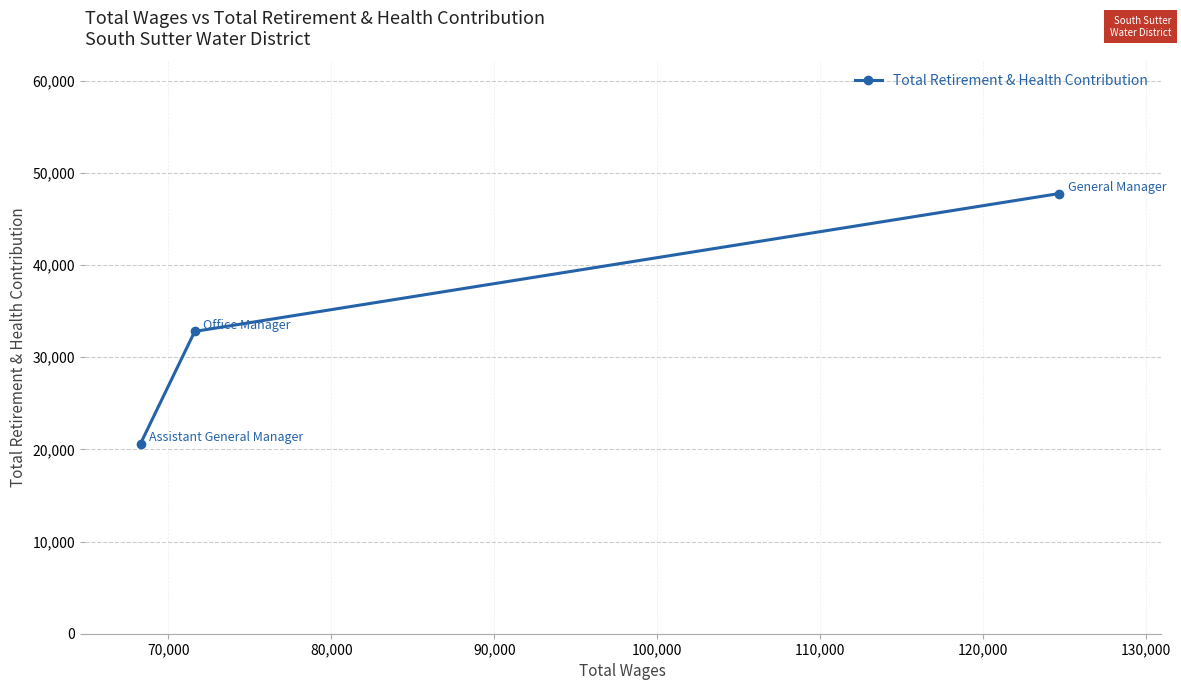

How many distinct data groups are displayed?

1